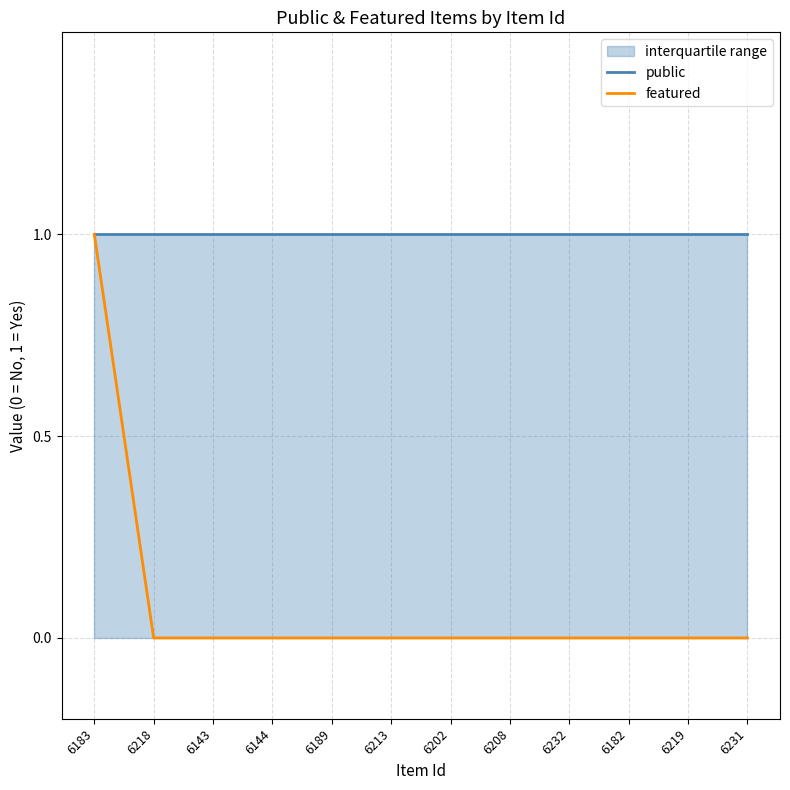

True or false: featured has a value of 0 at 6208.

False